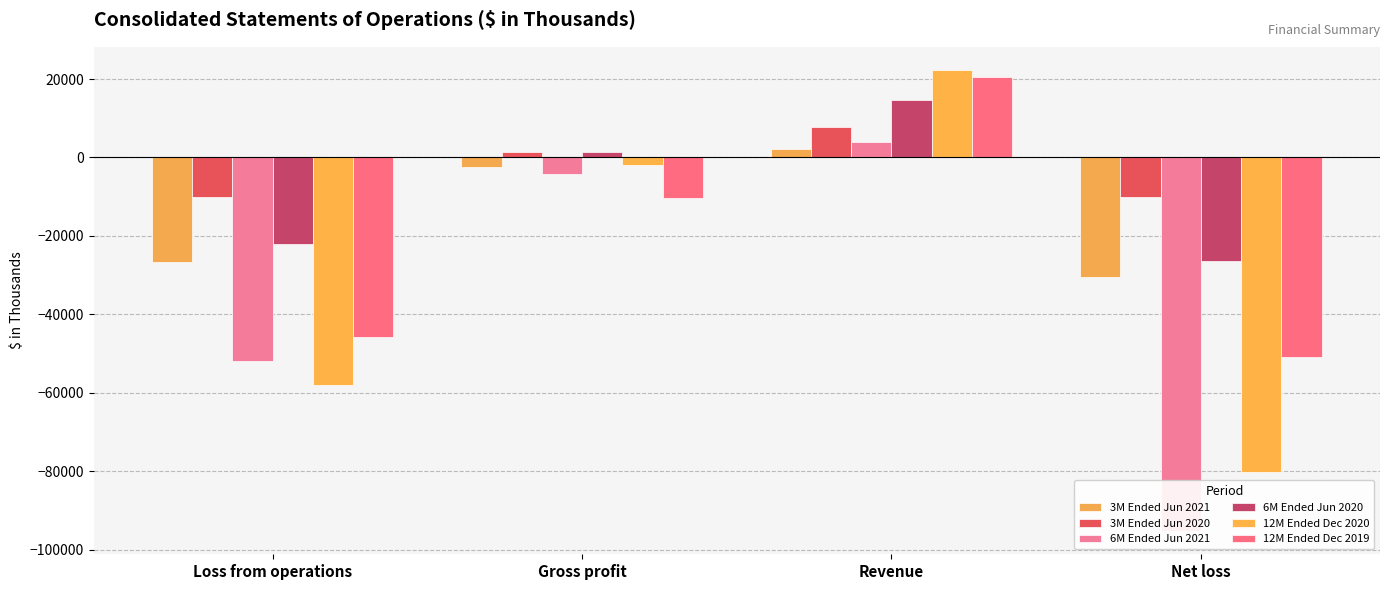

Reading left to right, transcribe all the data shown in this chart.

3M Ended Jun 2021: -26620	-2354	2195	-30557
3M Ended Jun 2020: -9991	1359	7881	-10003
6M Ended Jun 2021: -51868	-4317	3966	-95334
6M Ended Jun 2020: -22007	1459	14544	-26429
12M Ended Dec 2020: -58057	-1897	22343	-80277
12M Ended Dec 2019: -45822	-10213	20492	-50850